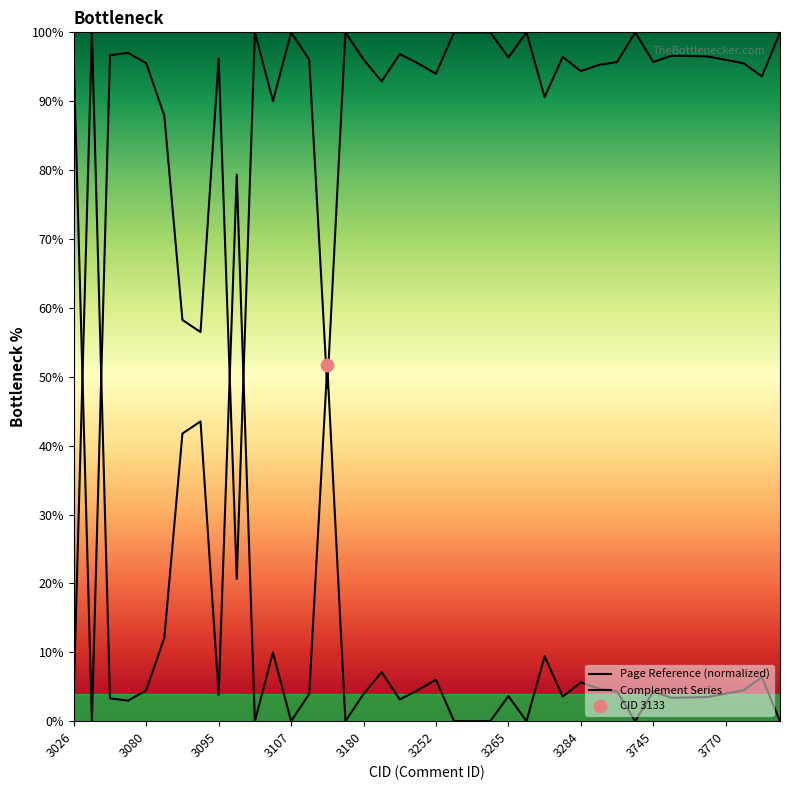

Which series has the largest Y range (max minus min)?

Page Reference (normalized)